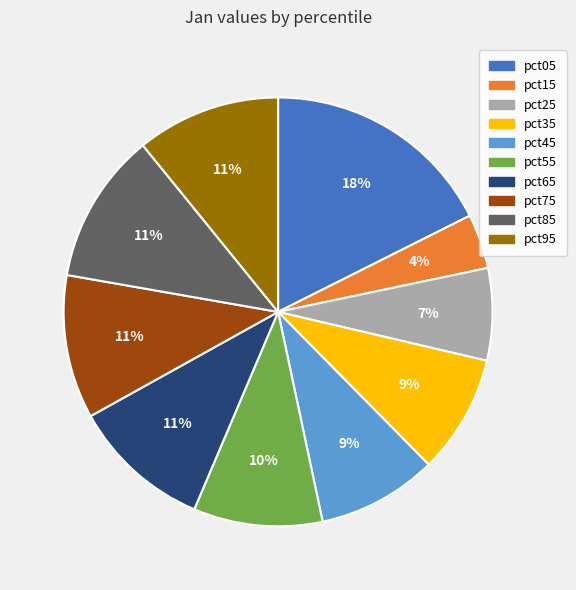

To the nearest percent, what is the average slice percentage?

10%